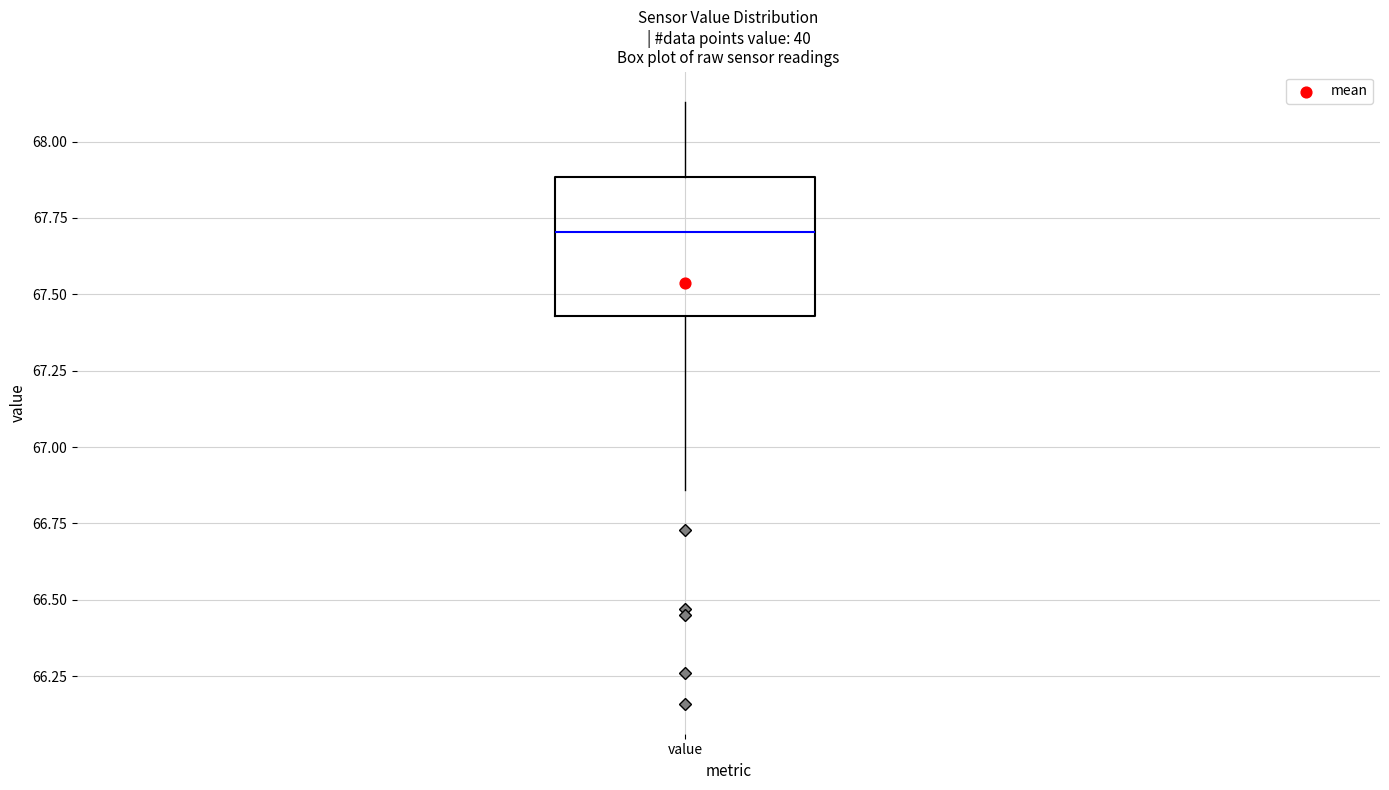

Where does the median line of the box for value sit on the y-axis? The values are not printed on the chart, so give them approximately, as read against the axis.

67.70